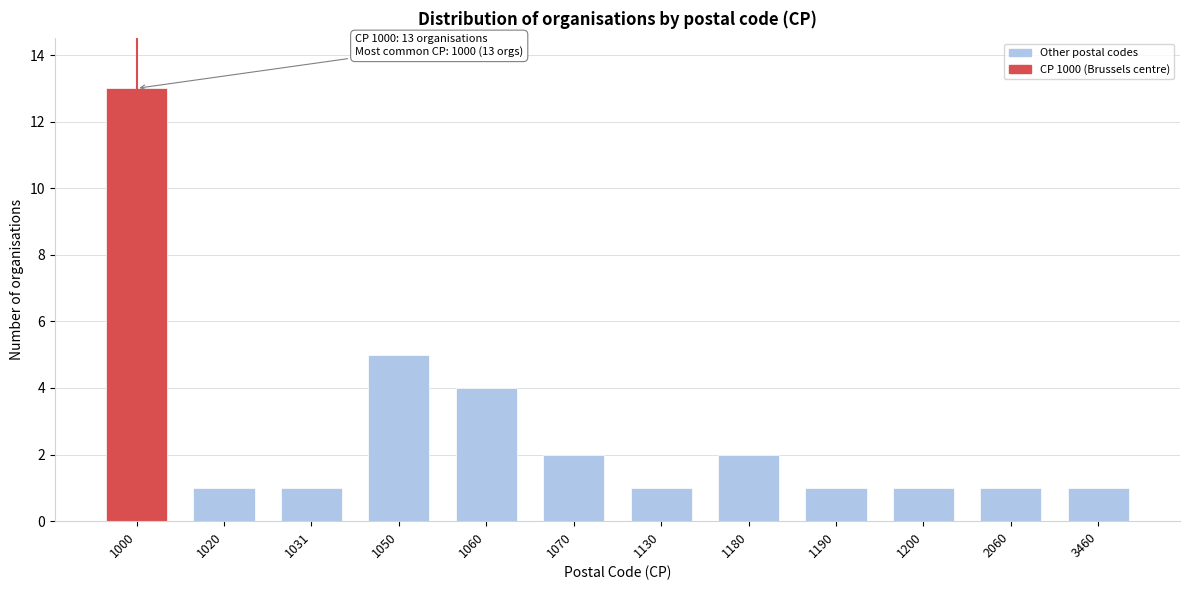

Reading left to right, list all the values displayed in this chart.

1000=13	1020=1	1031=1	1050=5	1060=4	1070=2	1130=1	1180=2	1190=1	1200=1	2060=1	3460=1